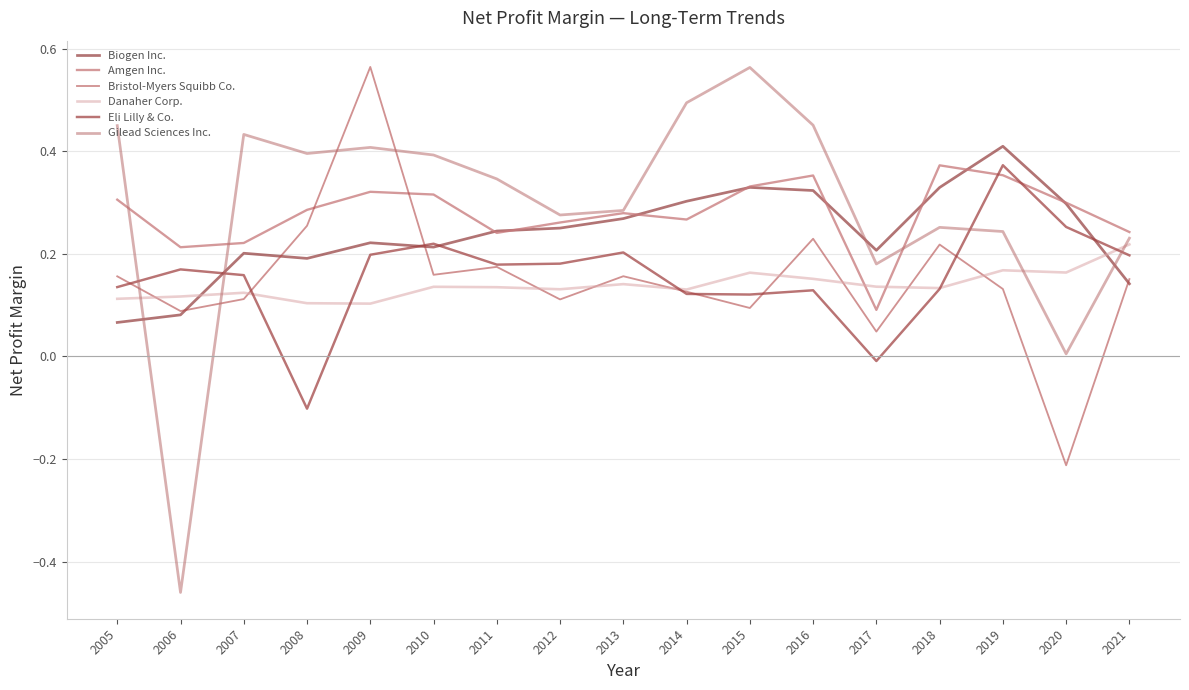

At which category is the sum across all series the highest?

2009